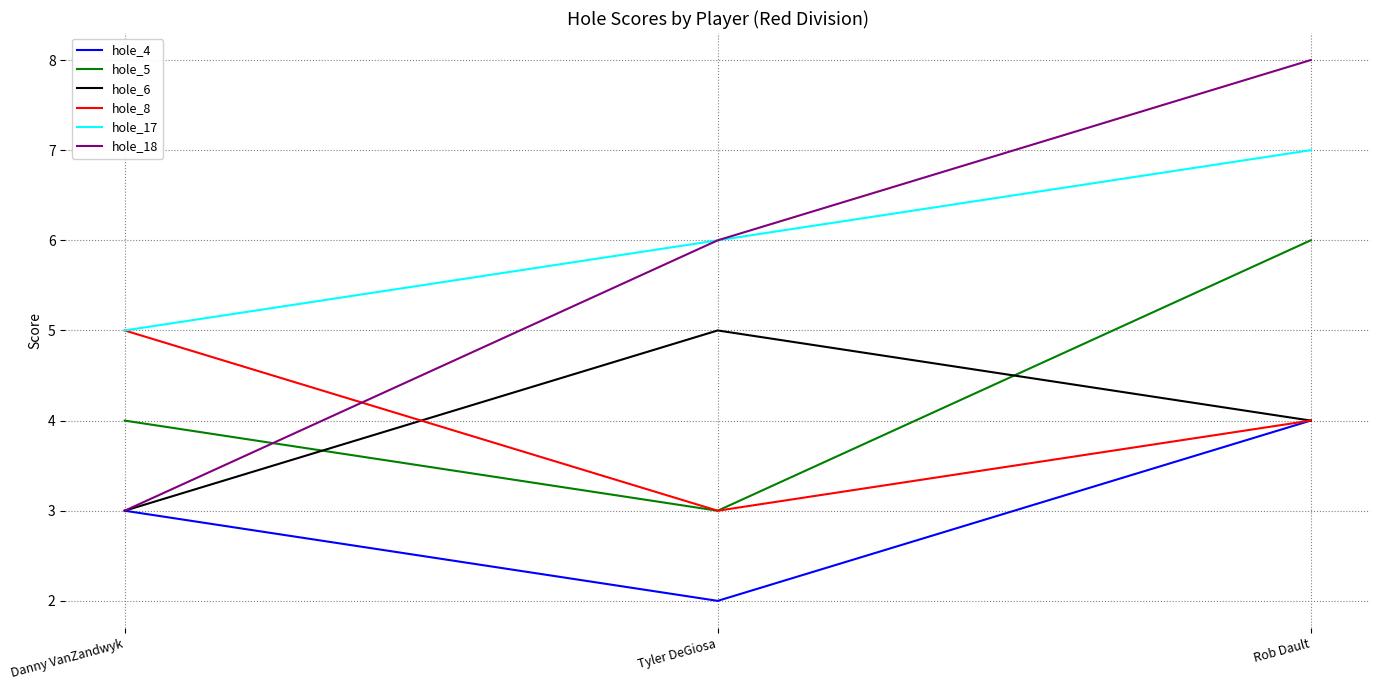

What is the total value across all series at Tyler DeGiosa?

25